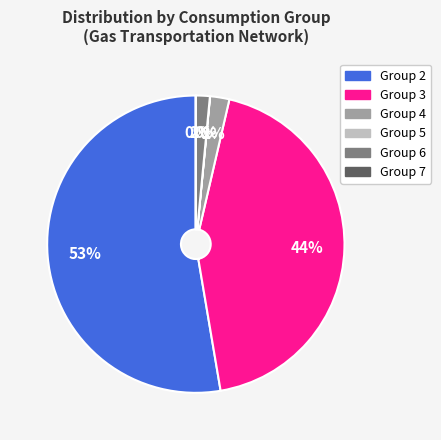

Which slice represents more than half of the pie?

Group 2